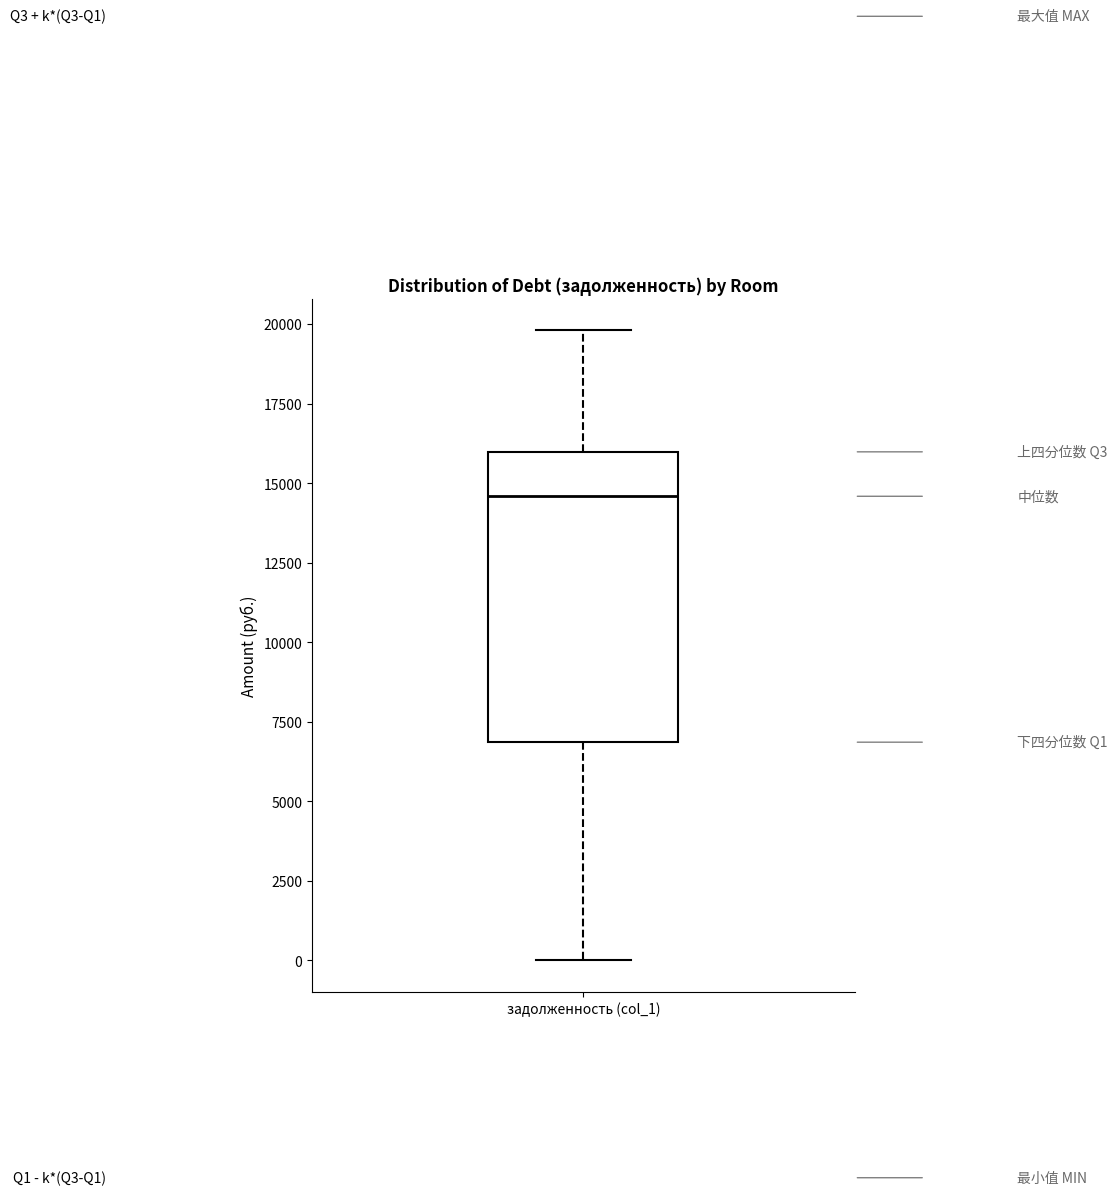

Where does the lower whisker of the box for задолженность (col_1) end on the y-axis? The values are not printed on the chart, so give them approximately, as read against the axis.

0